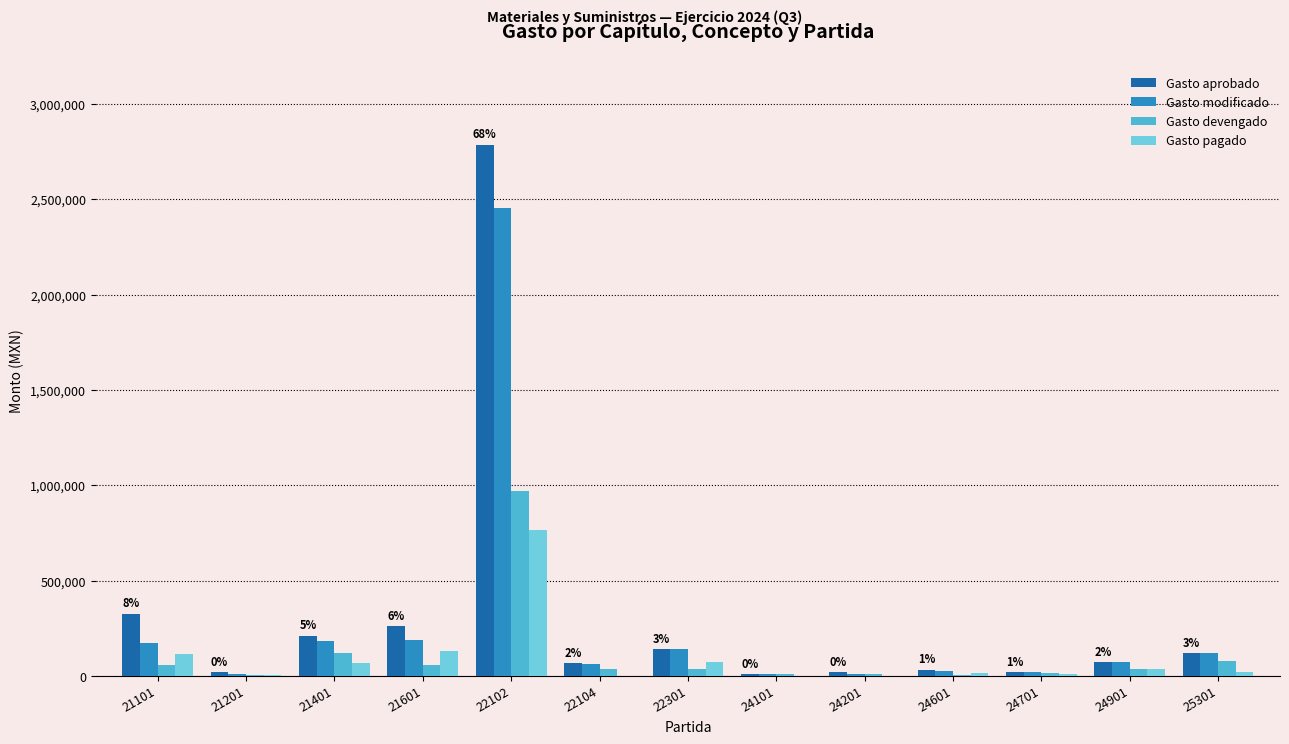

How many distinct data groups are displayed?

4